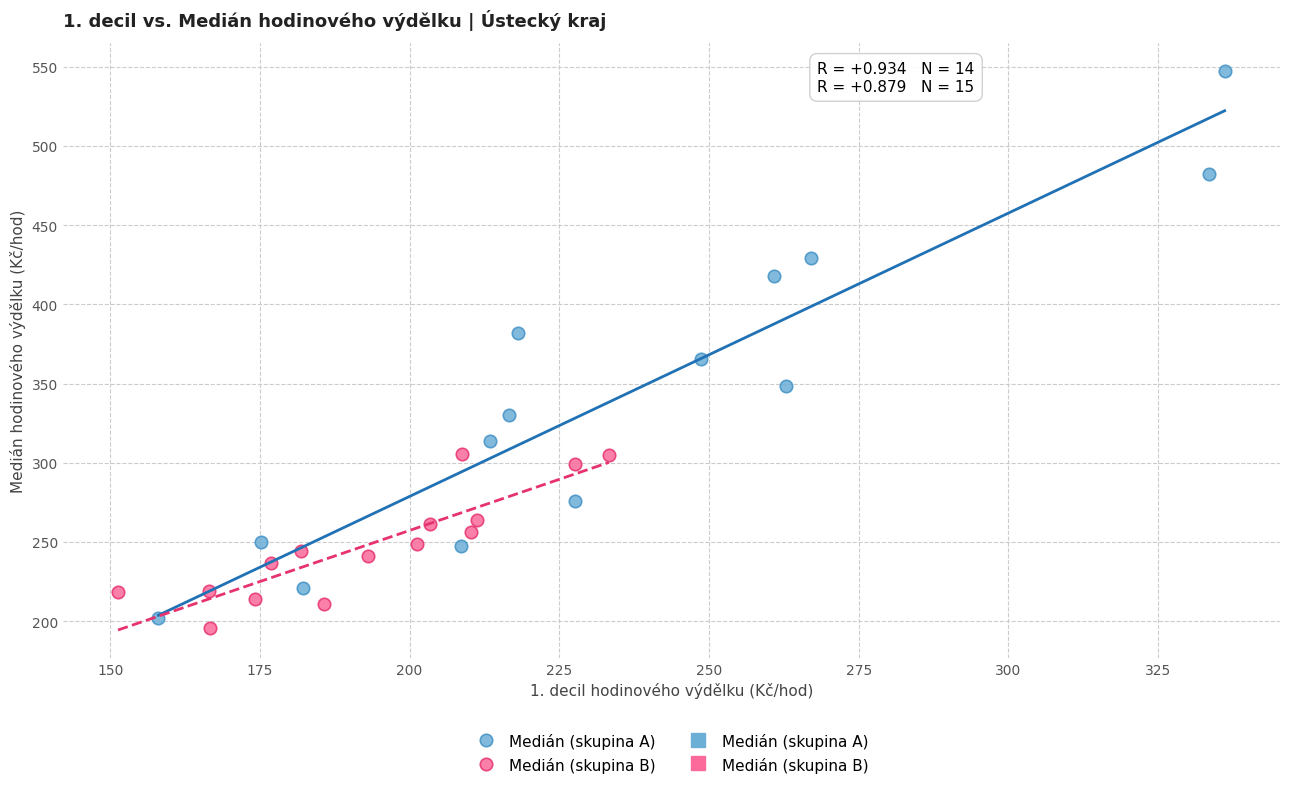

Which series has the largest Y range (max minus min)?

Medián (skupina A)